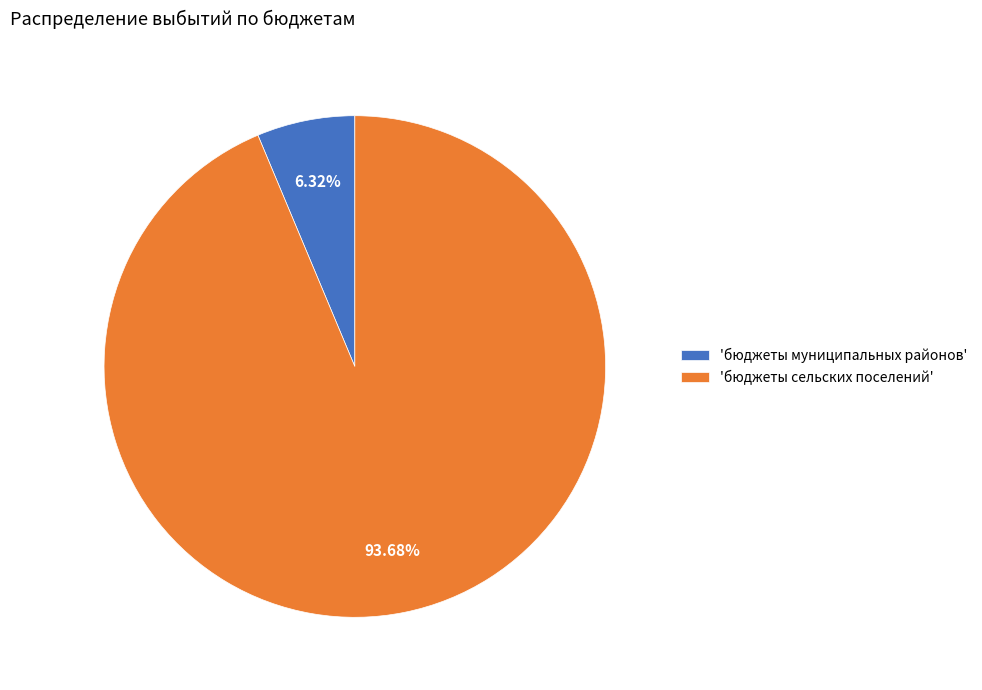

Do 'бюджеты сельских поселений' and 'бюджеты муниципальных районов' together represent more than half of the pie?

Yes